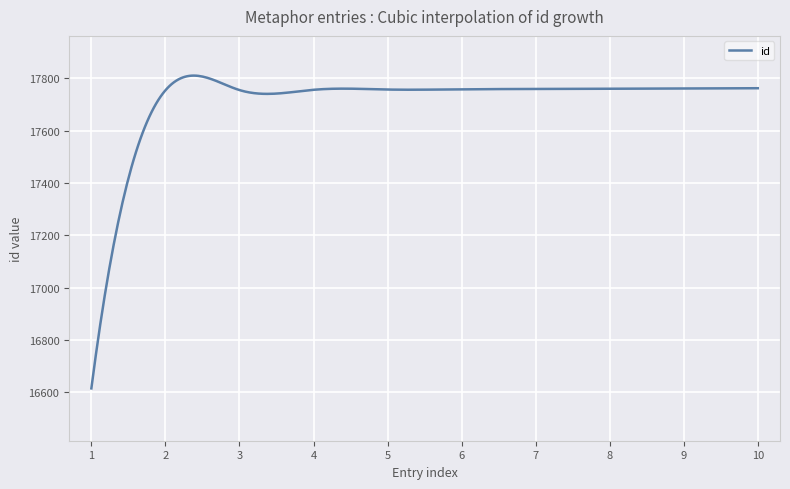

What is the difference between the maximum and minimum values?

1195.2